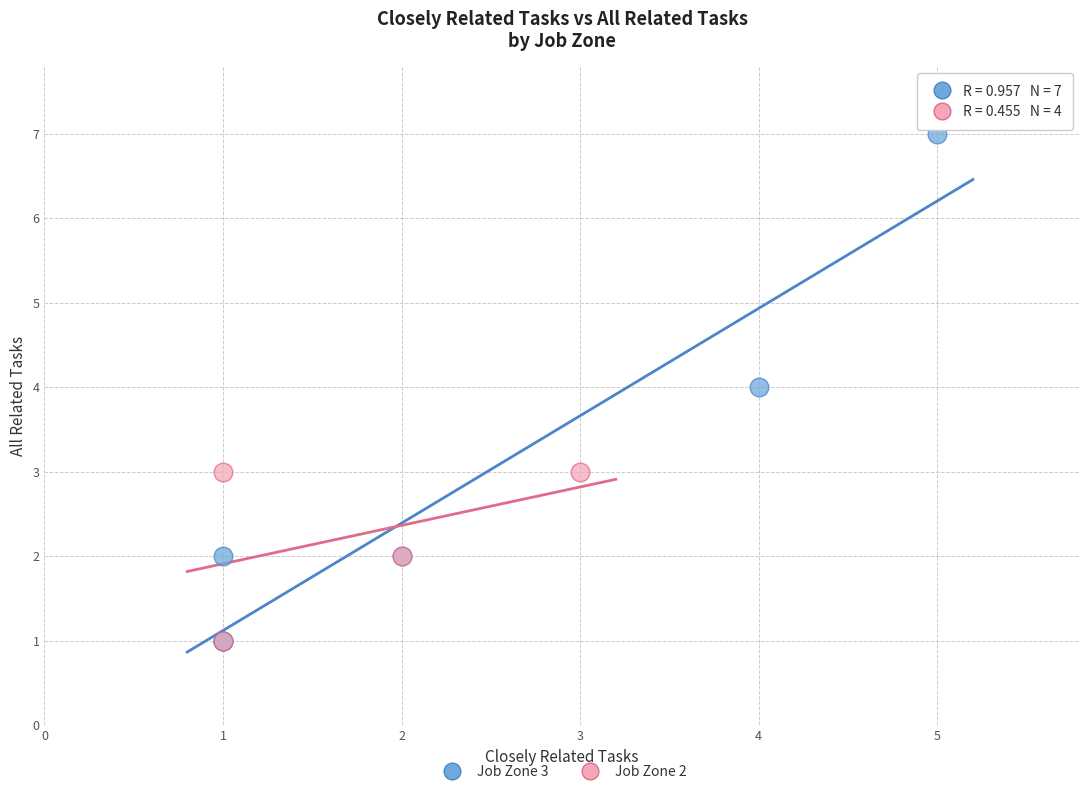

Which series reaches the maximum Y coordinate?

Job Zone 3